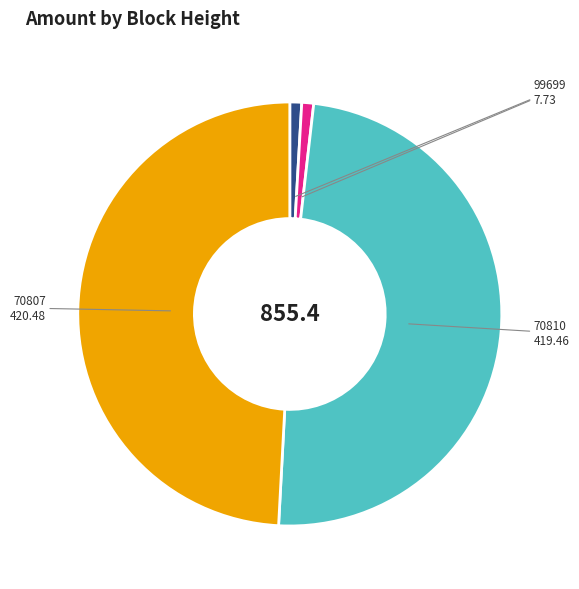

How many segments does this pie chart have?

4